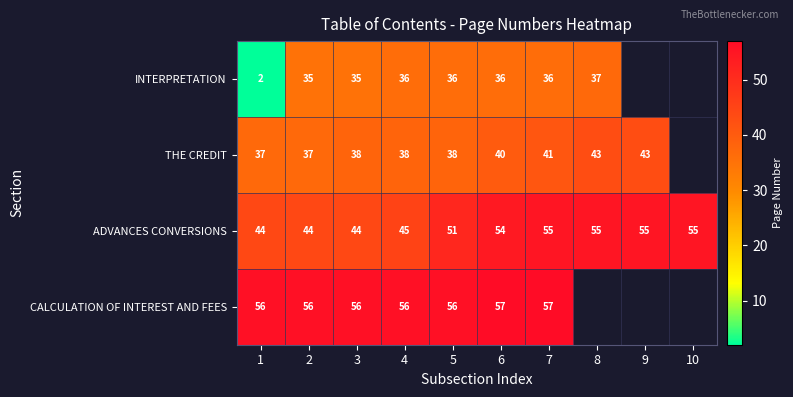

Rank the series at 5 from highest to lowest value.

CALCULATION OF INTEREST AND FEES, ADVANCES CONVERSIONS, THE CREDIT, INTERPRETATION